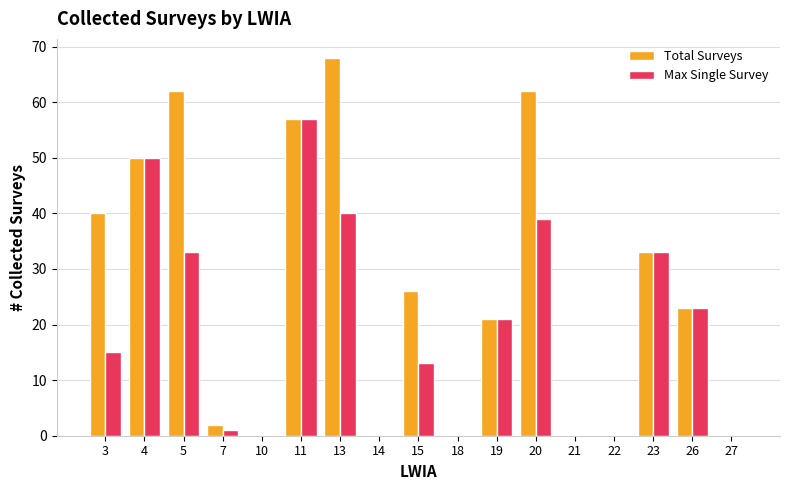

Which series has the widest spread of values?

Total Surveys